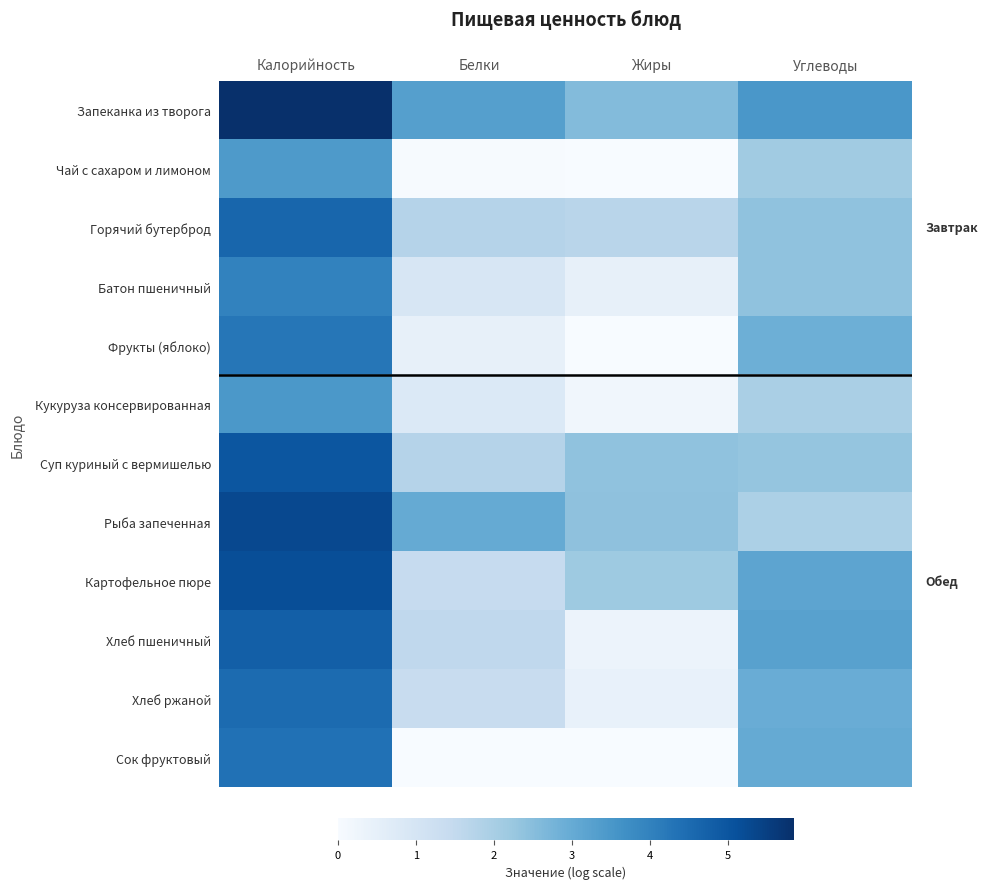

Reading left to right, list all the values displayed in this chart.

Запеканка из творога: Калорийность=5.8	Белки=3.3	Жиры=2.6	Углеводы=3.5
Чай с сахаром и лимоном: Калорийность=3.4	Белки=0.0	Жиры=0.0	Углеводы=2.1
Горячий бутерброд: Калорийность=4.6	Белки=1.8	Жиры=1.7	Углеводы=2.4
Батон пшеничный: Калорийность=4.0	Белки=0.9	Жиры=0.5	Углеводы=2.4
Фрукты (яблоко): Калорийность=4.2	Белки=0.5	Жиры=0.0	Углеводы=2.9
Кукуруза консервированная: Калорийность=3.5	Белки=0.8	Жиры=0.2	Углеводы=2.0
Суп куриный с вермишелью: Калорийность=5.0	Белки=1.8	Жиры=2.4	Углеводы=2.3
Рыба запеченная: Калорийность=5.3	Белки=3.0	Жиры=2.4	Углеводы=1.9
Картофельное пюре: Калорийность=5.2	Белки=1.5	Жиры=2.2	Углеводы=3.2
Хлеб пшеничный: Калорийность=4.8	Белки=1.6	Жиры=0.3	Углеводы=3.2
Хлеб ржаной: Калорийность=4.5	Белки=1.4	Жиры=0.4	Углеводы=2.9
Сок фруктовый: Калорийность=4.4	Белки=0.0	Жиры=0.0	Углеводы=3.0